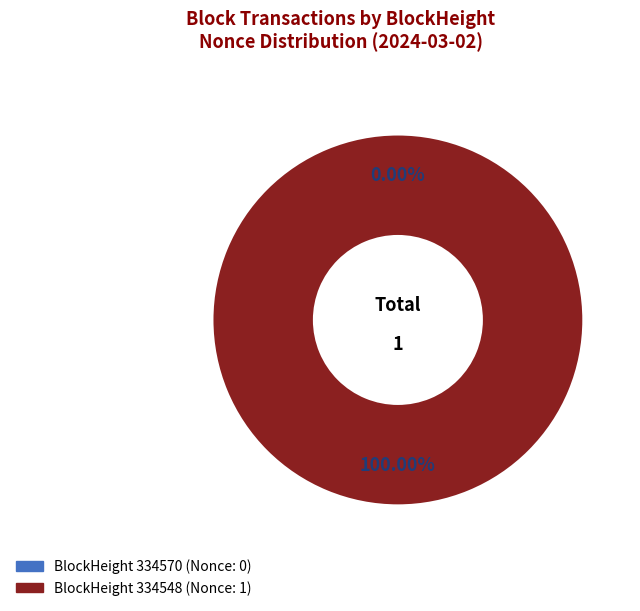

Is the sum of 334570 and 334548 greater than half?

Yes